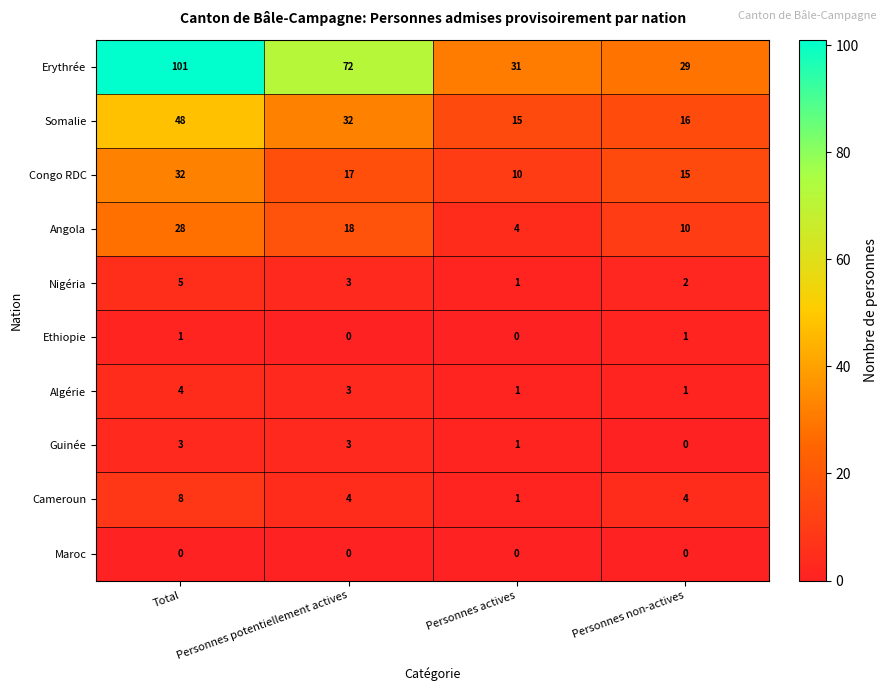

At which label does Angola reach its minimum?

Personnes actives